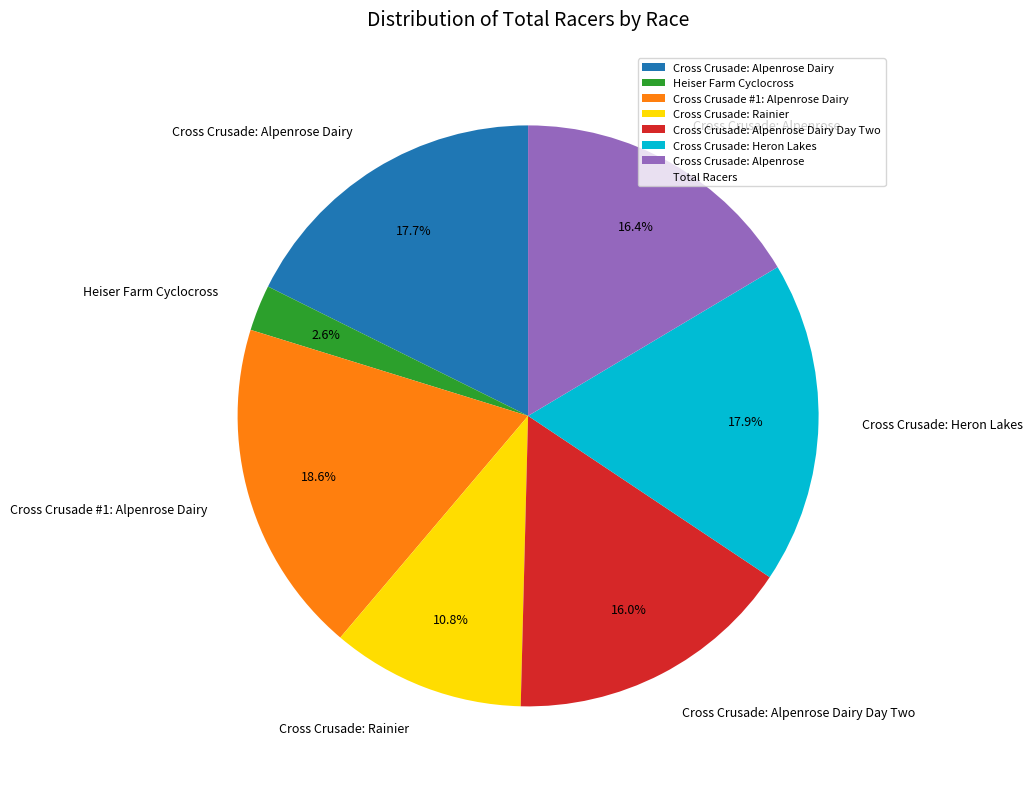

Do Cross Crusade: Alpenrose Dairy and Heiser Farm Cyclocross together represent more than half of the pie?

No